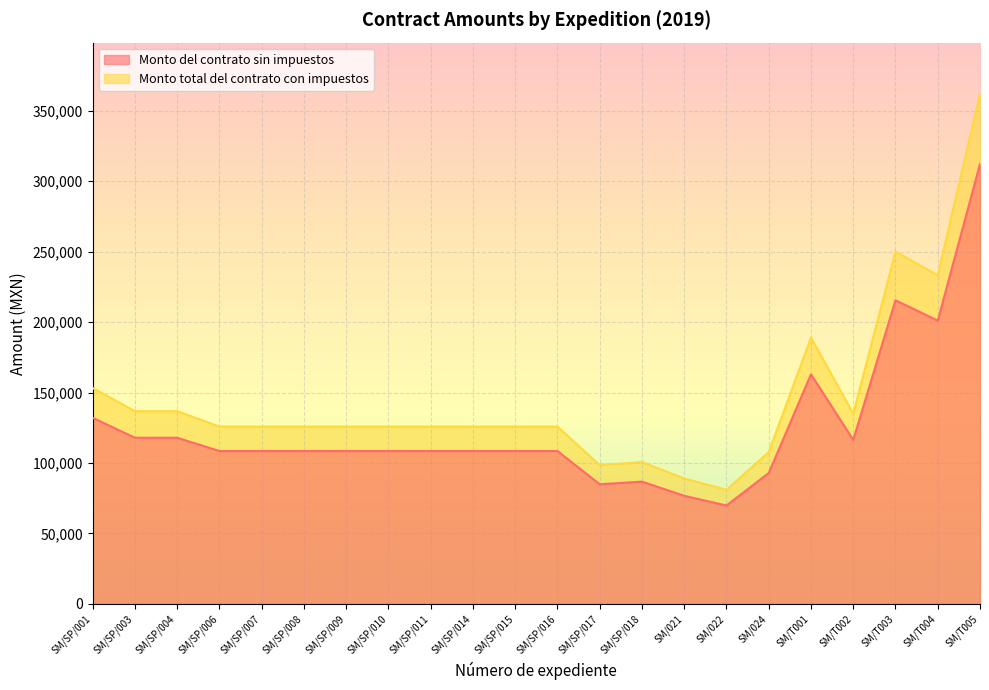

True or false: Monto total del contrato con impuestos and Monto del contrato sin impuestos intersect in this chart.

False